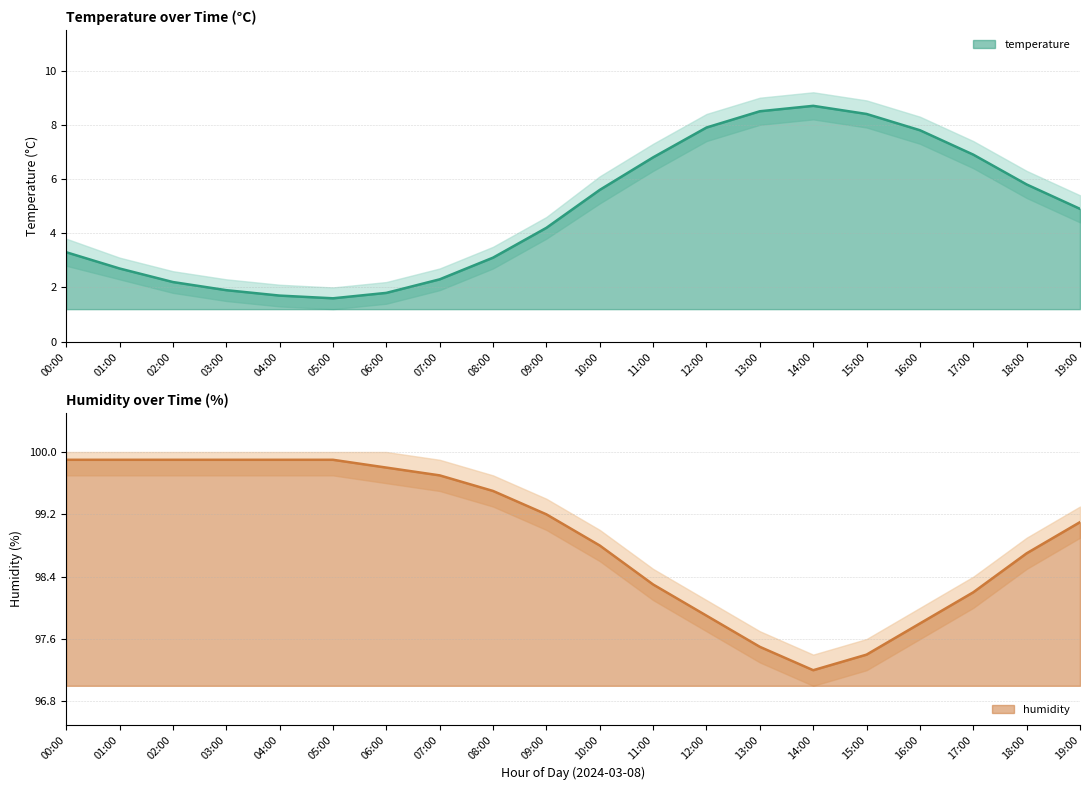

What is the difference between the humidity values at 10:00 and 16:00?

1.0